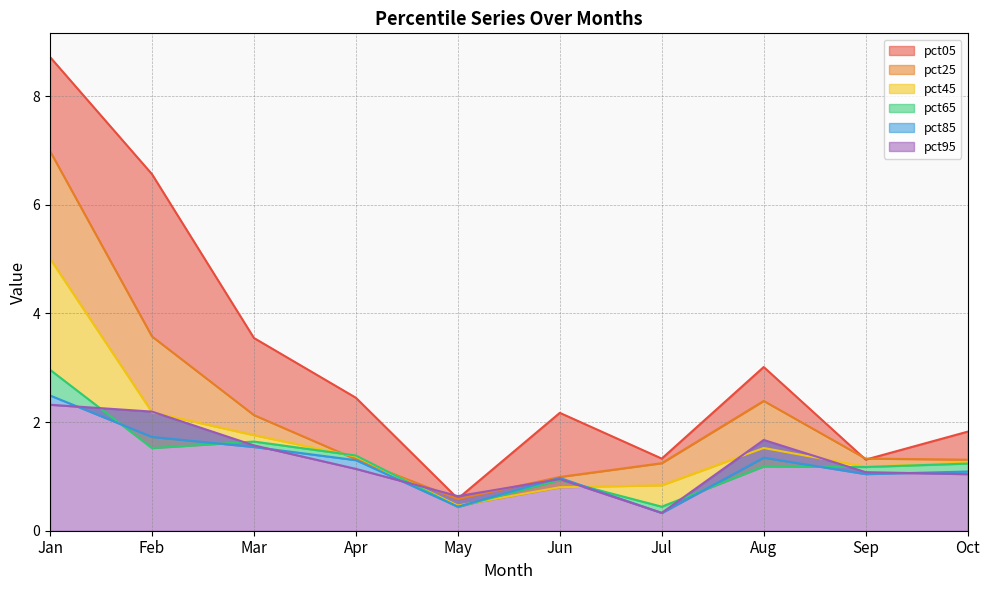

Between May and Jun, which series saw the biggest shift?

pct05